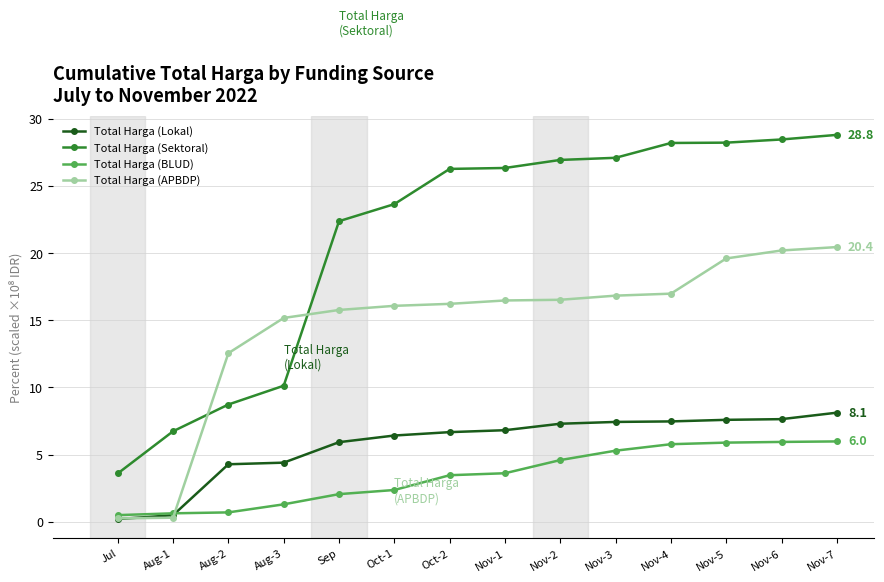

What is the difference between the Total Harga (Lokal) values at Jul and Nov-2?

7.1